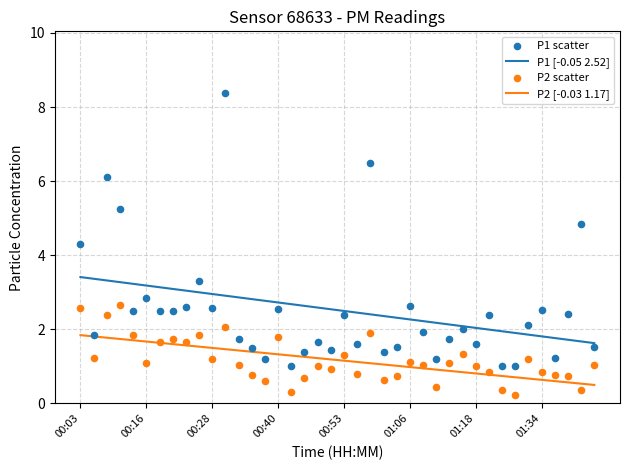

Which series has the largest total across all categories?

P1 scatter